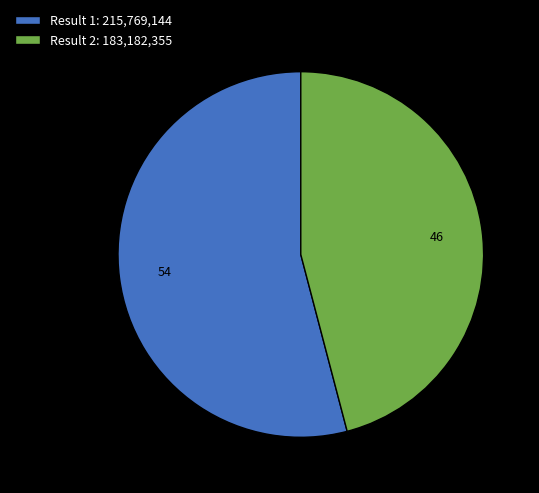

Between Result 2: 183,182,355 and Result 1: 215,769,144, which is larger?

Result 1: 215,769,144